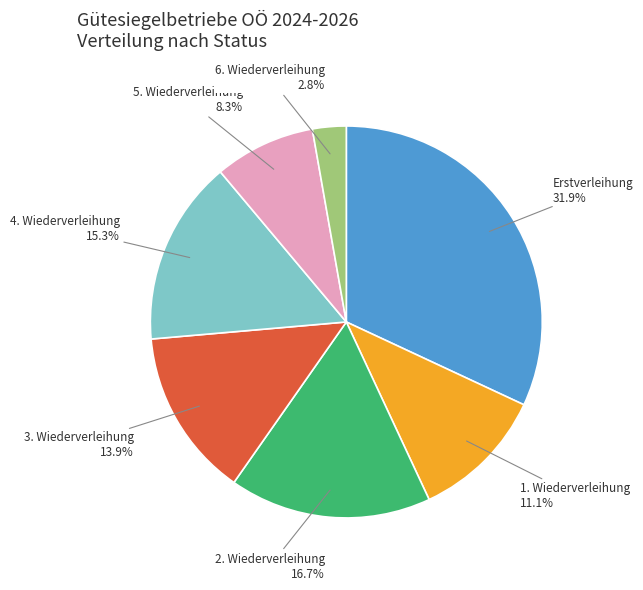

Count the number of slices in the pie.

7